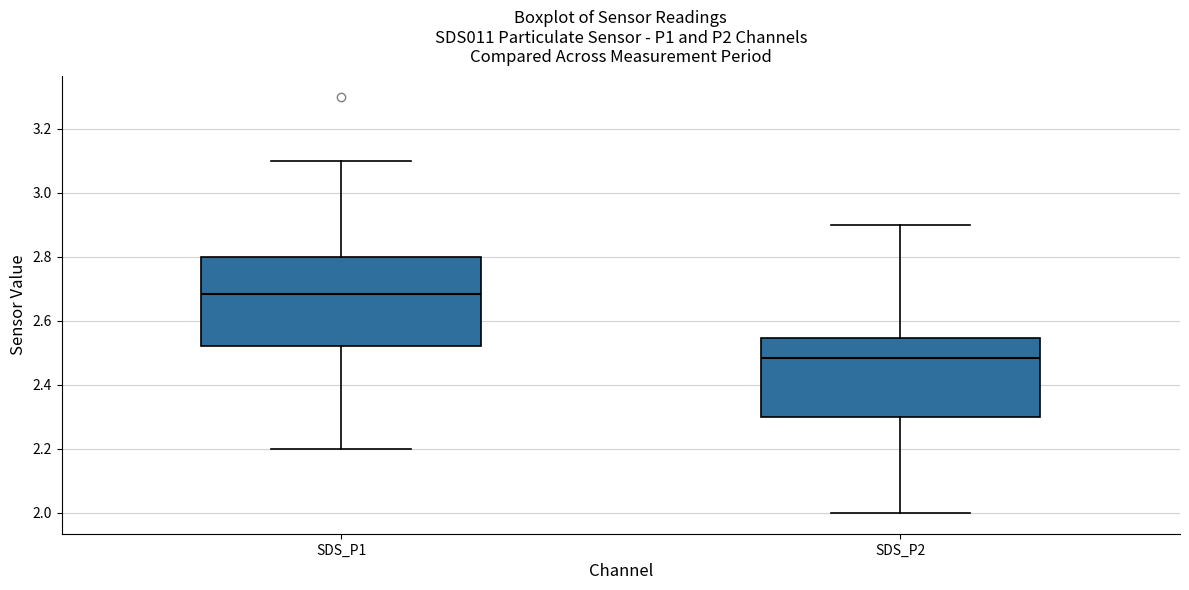

Which box has the highest median line?

SDS_P1